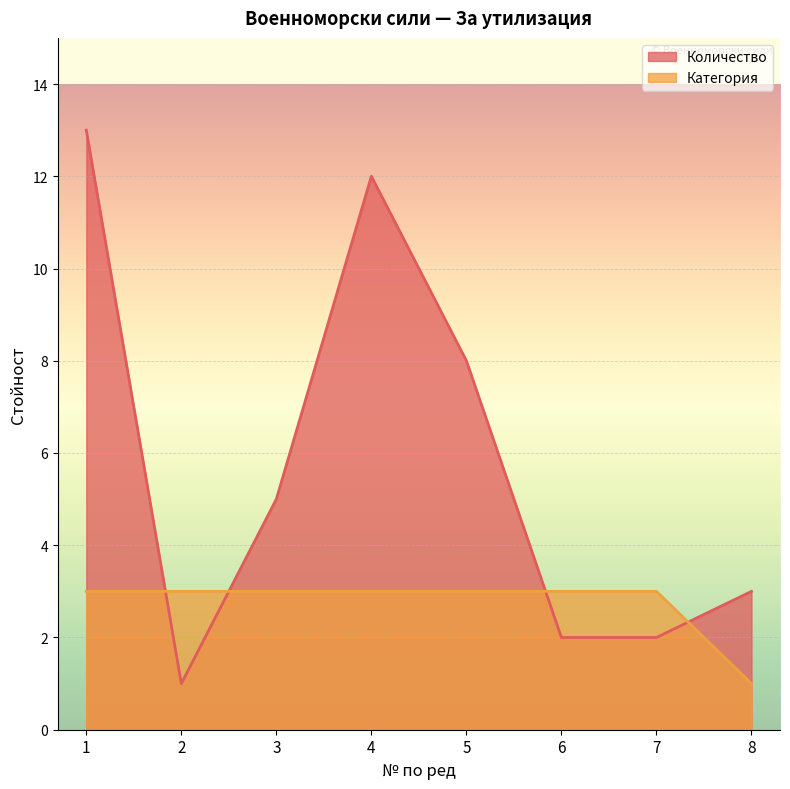

What is the sum of all Количество values?

46